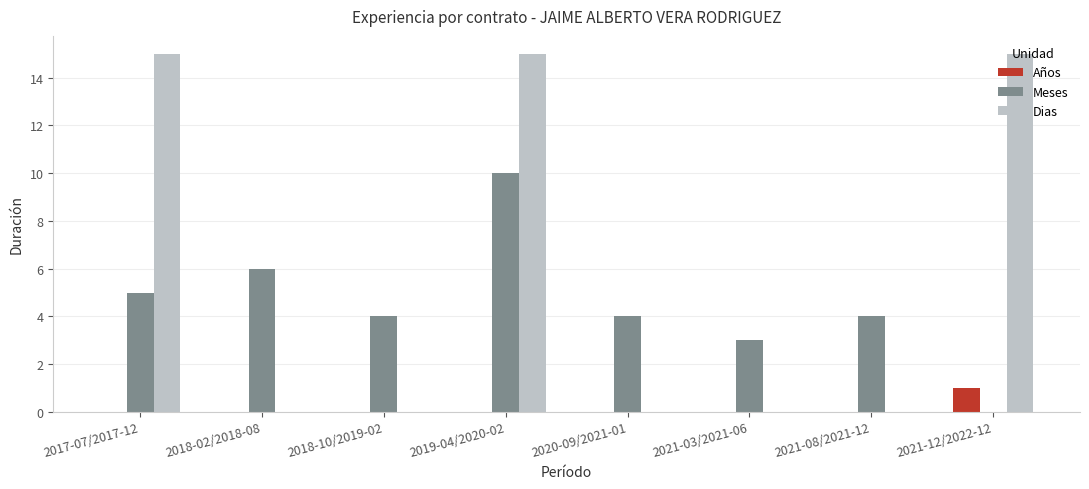

What is the sum of the Meses values at 2018-10/2019-02 and 2021-03/2021-06?

7